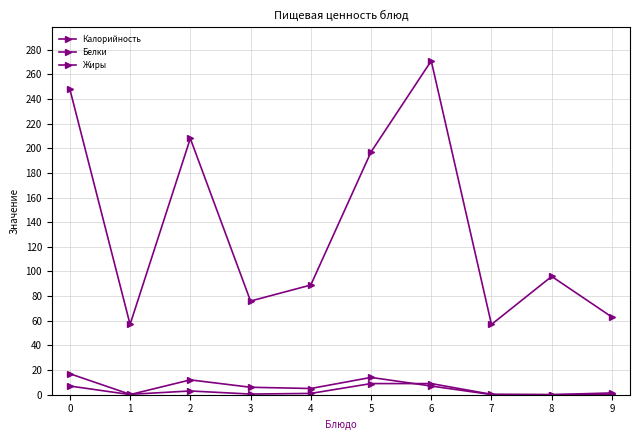

Does the chart display data point markers on the line(s)?

Yes